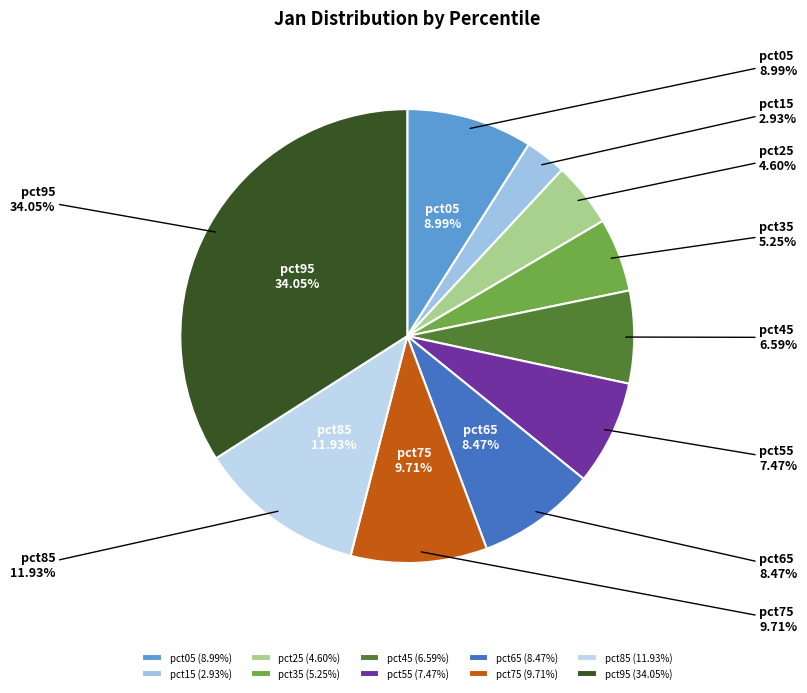

The pct35 slice represents 20% of the pie. True or false?

False